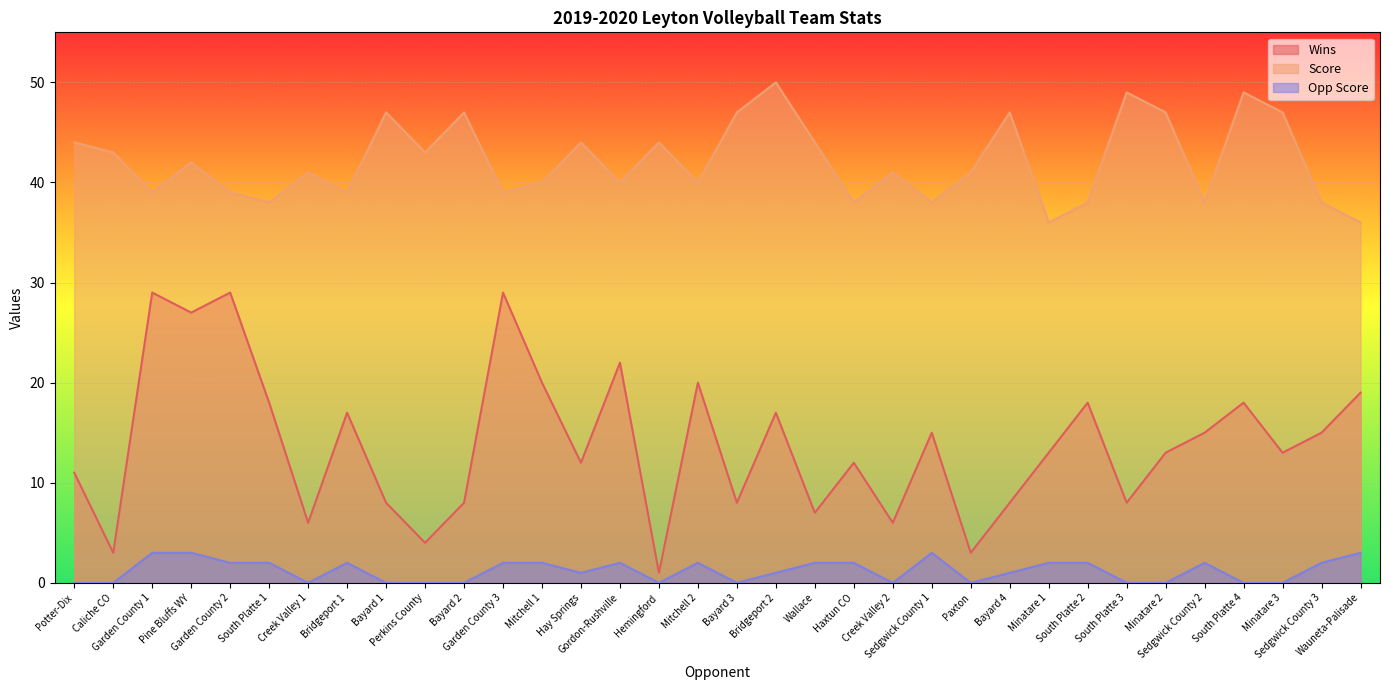

How many data points in Opp Score are less than 2?

17